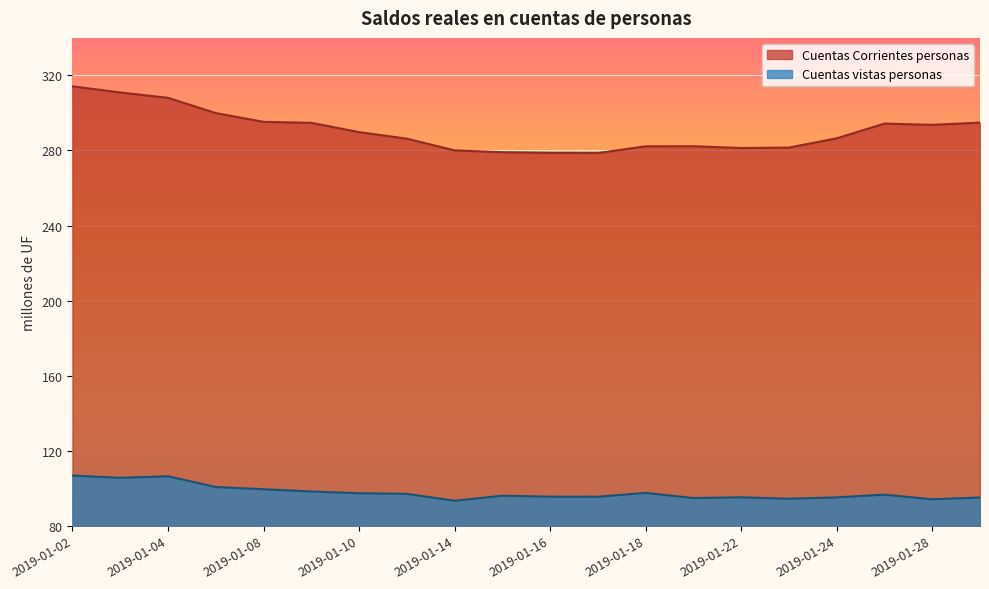

Where is the first local maximum for Cuentas Corrientes personas?

2019-01-21